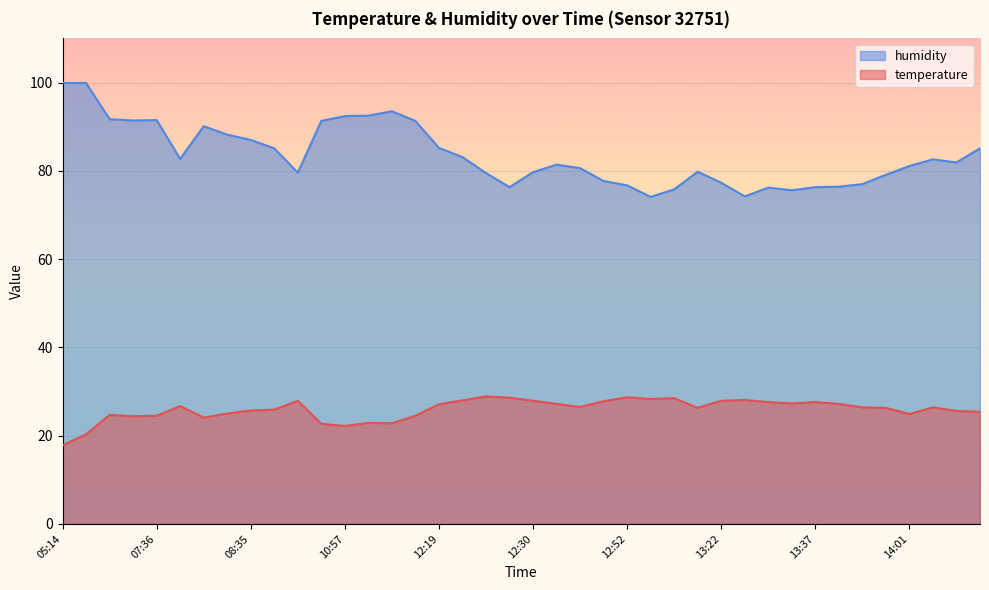

The temperature series shows 8.7 at 06:05. True or false?

False